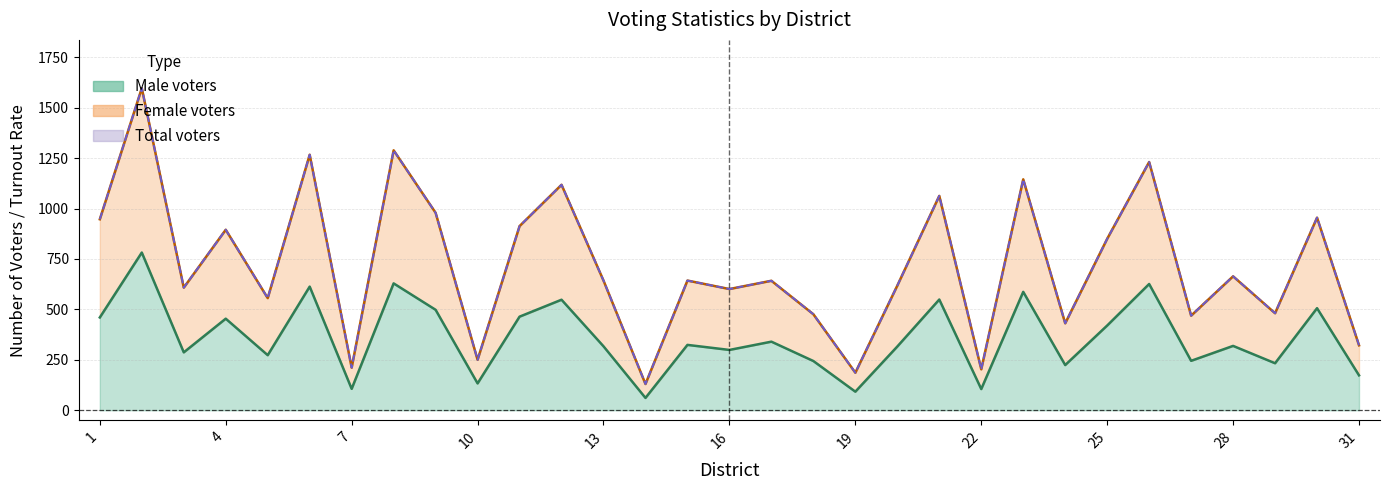

How many distinct data groups are displayed?

3